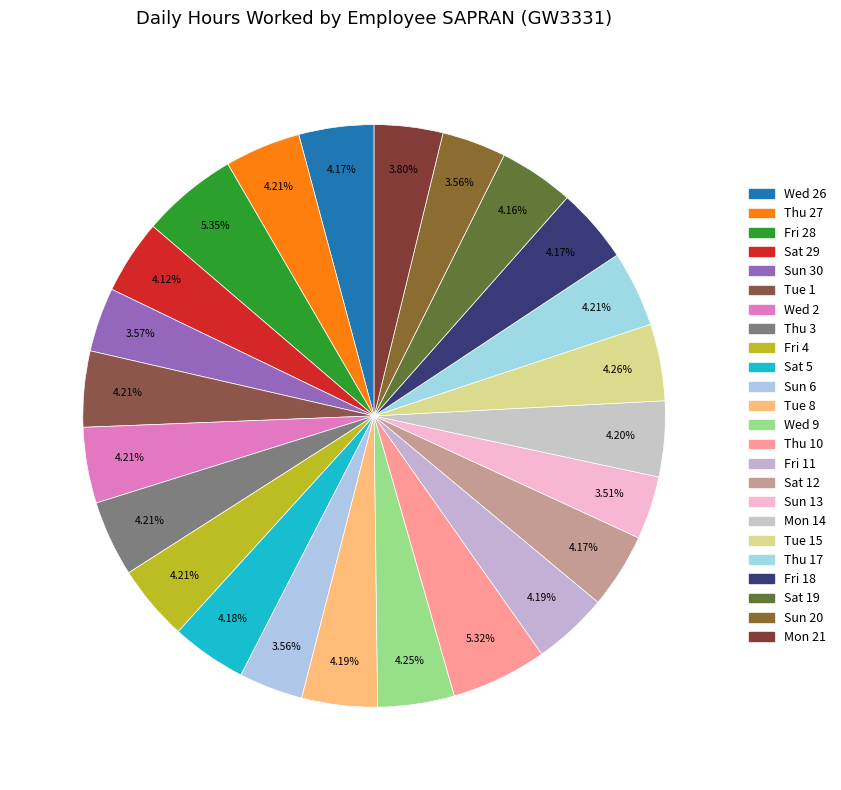

Is Tue 15 the majority of the pie?

No